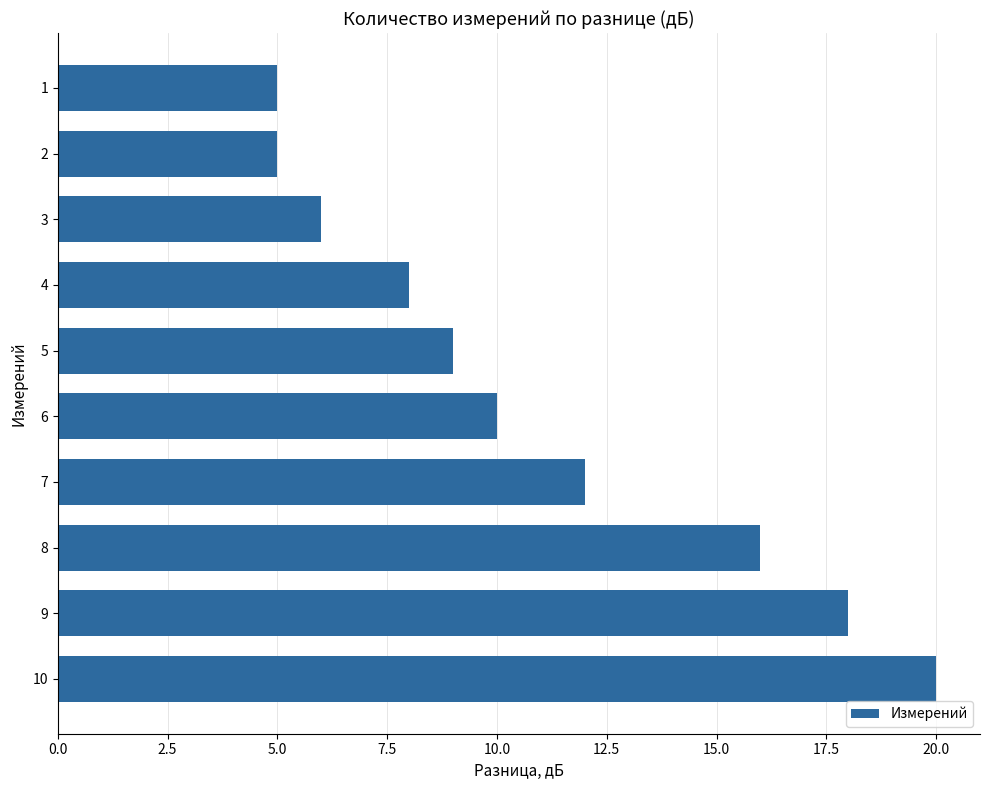

What is the difference between the second highest and minimum values?

13